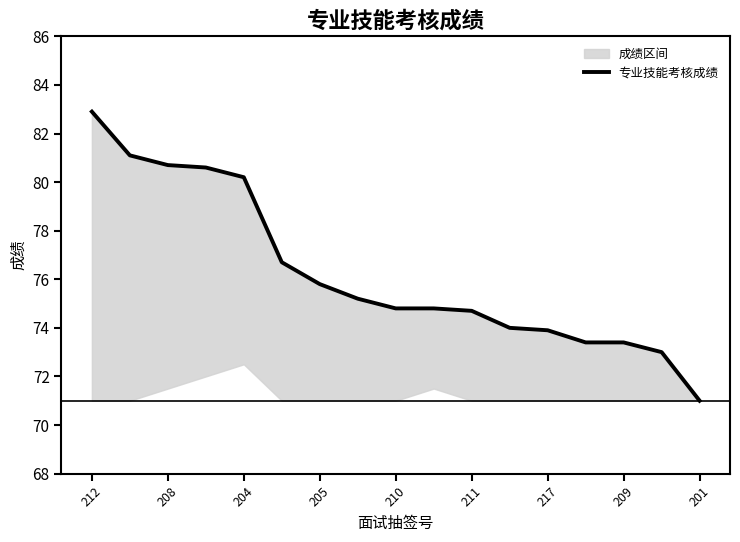

Does the chart display data point markers on the line(s)?

No